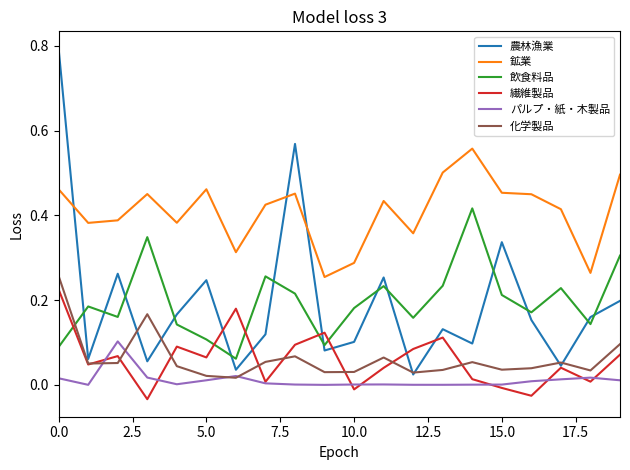

Which series ends up on top after the final intersection of 農林漁業 and 飲食料品?

飲食料品